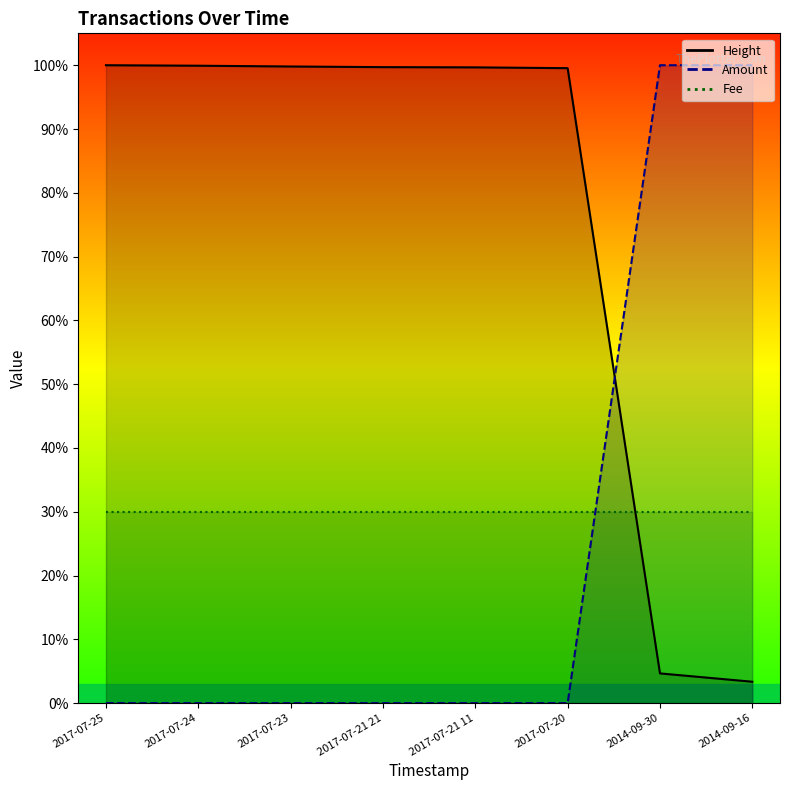

True or false: Height has more than 1 points higher than both neighbors.

False